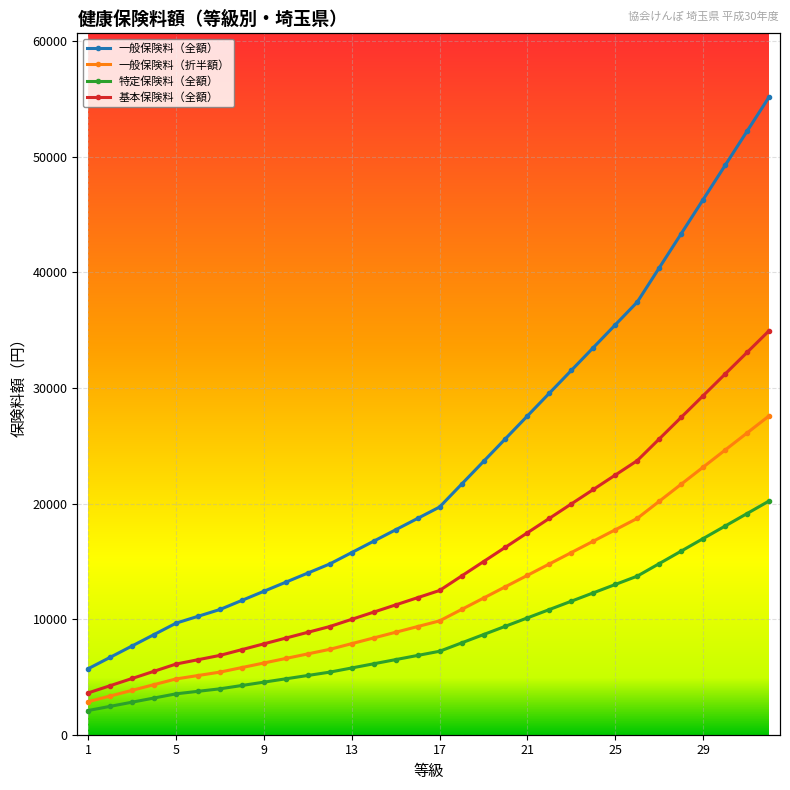

Rank the series by their average value, from lowest to highest.

特定保険料（全額）, 一般保険料（折半額）, 基本保険料（全額）, 一般保険料（全額）